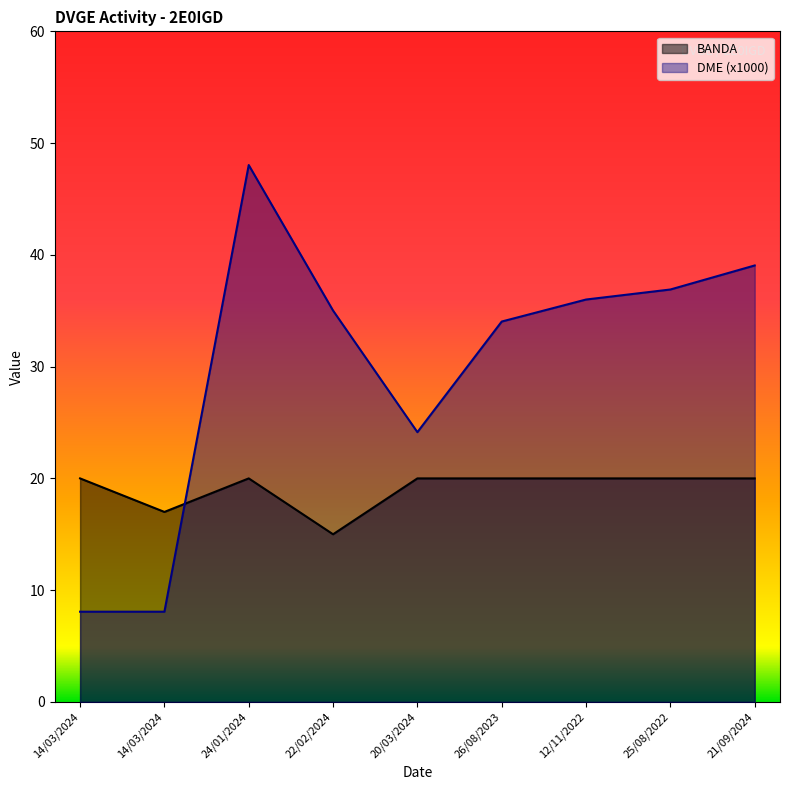

Does the chart display data point markers on the line(s)?

No